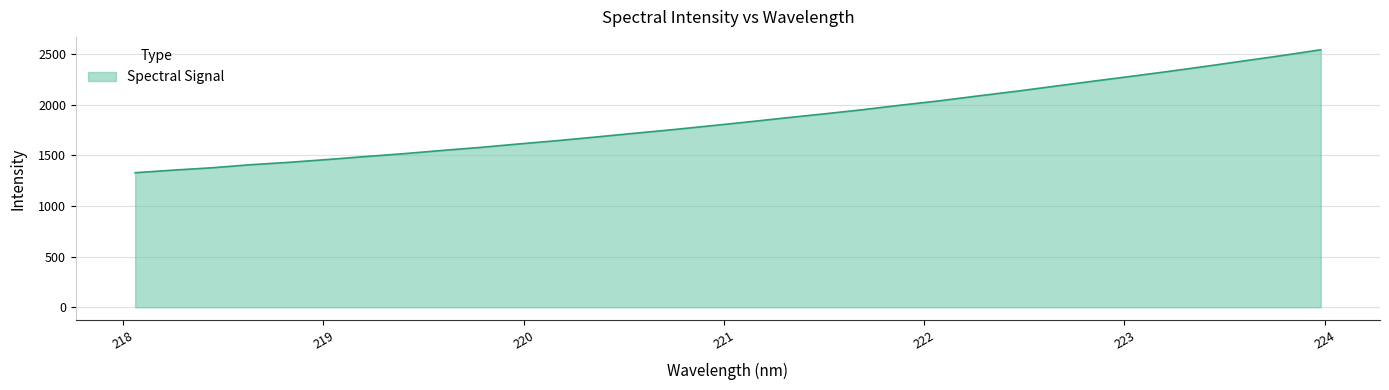

What is the greatest value displayed?

2540.2